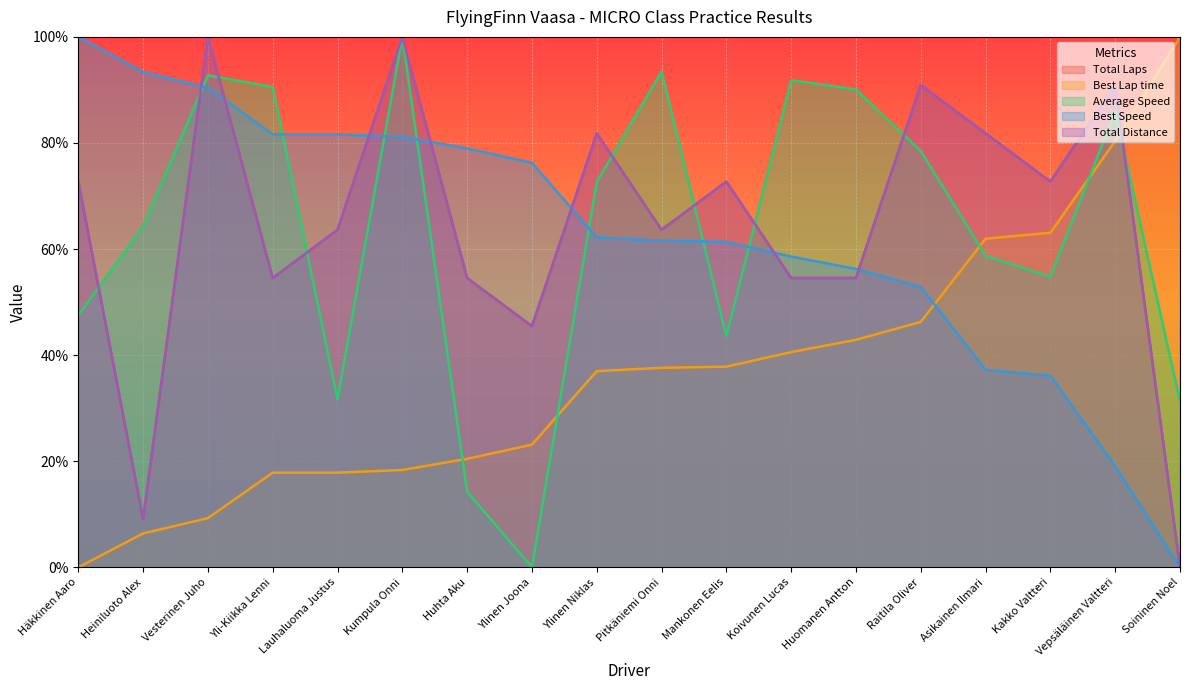

How many positive values does the Total Laps series have?

17